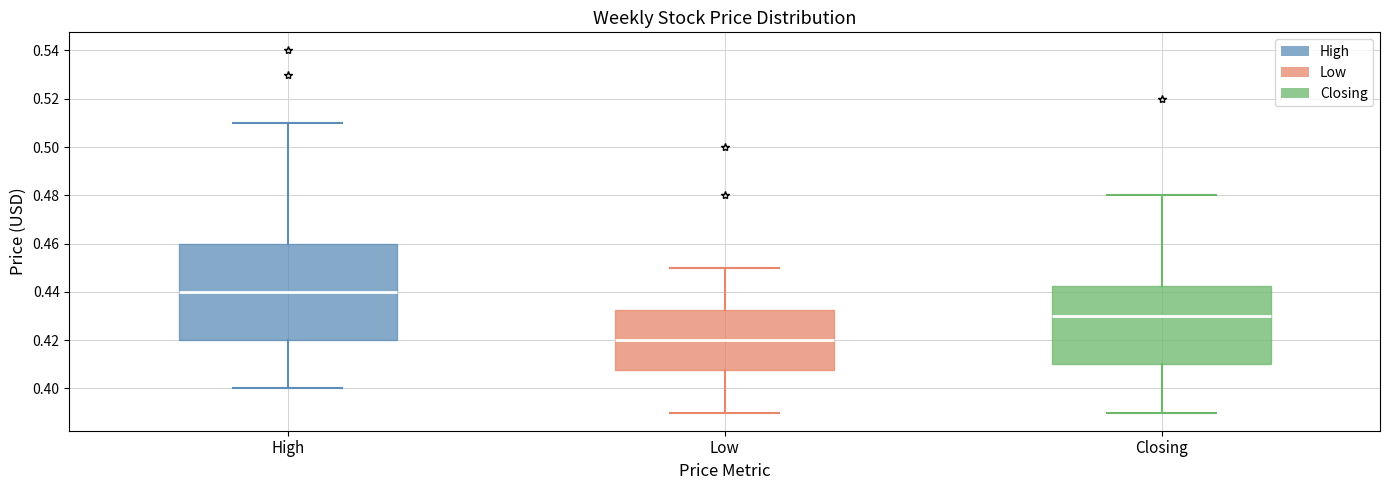

Where does the lower whisker of the box for High end on the y-axis? The values are not printed on the chart, so give them approximately, as read against the axis.

0.400